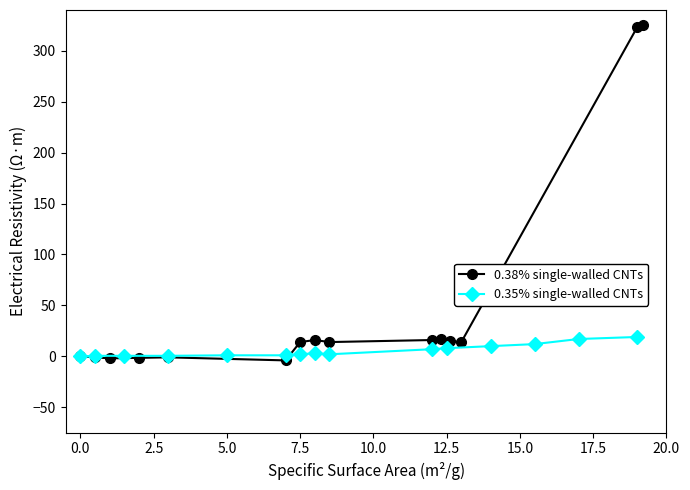

True or false: 0.38% single-walled CNTs and 0.35% single-walled CNTs cross at least once.

True